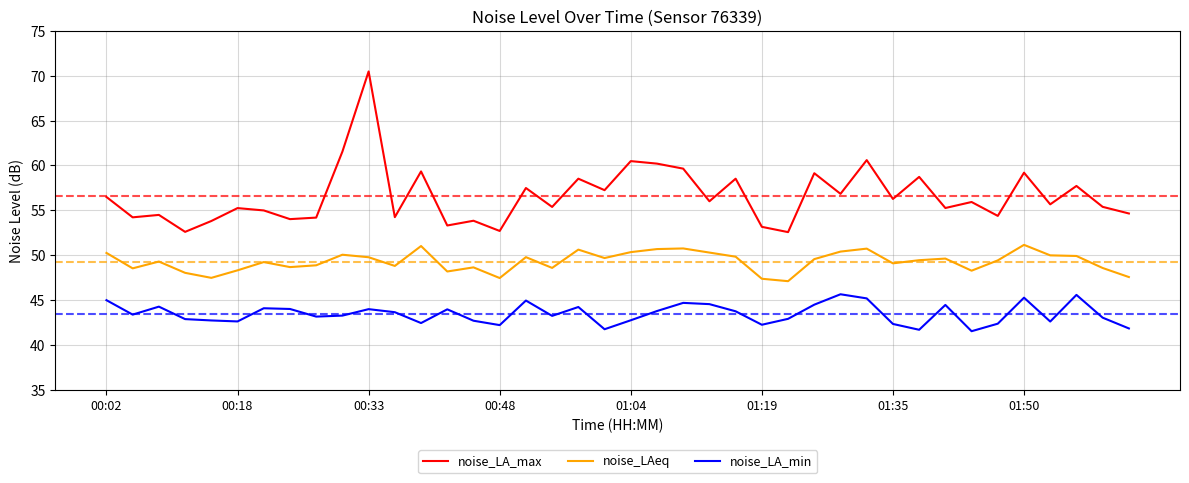

Which series has the widest spread of values?

noise_LA_max